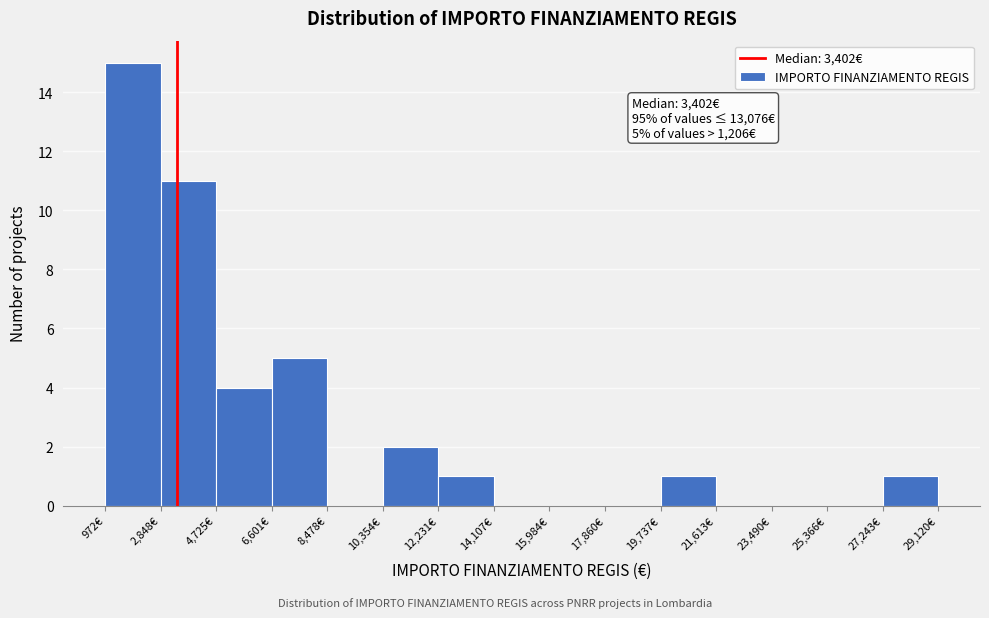

Over which range of the x-axis is the bar tallest?

1000 to 2800